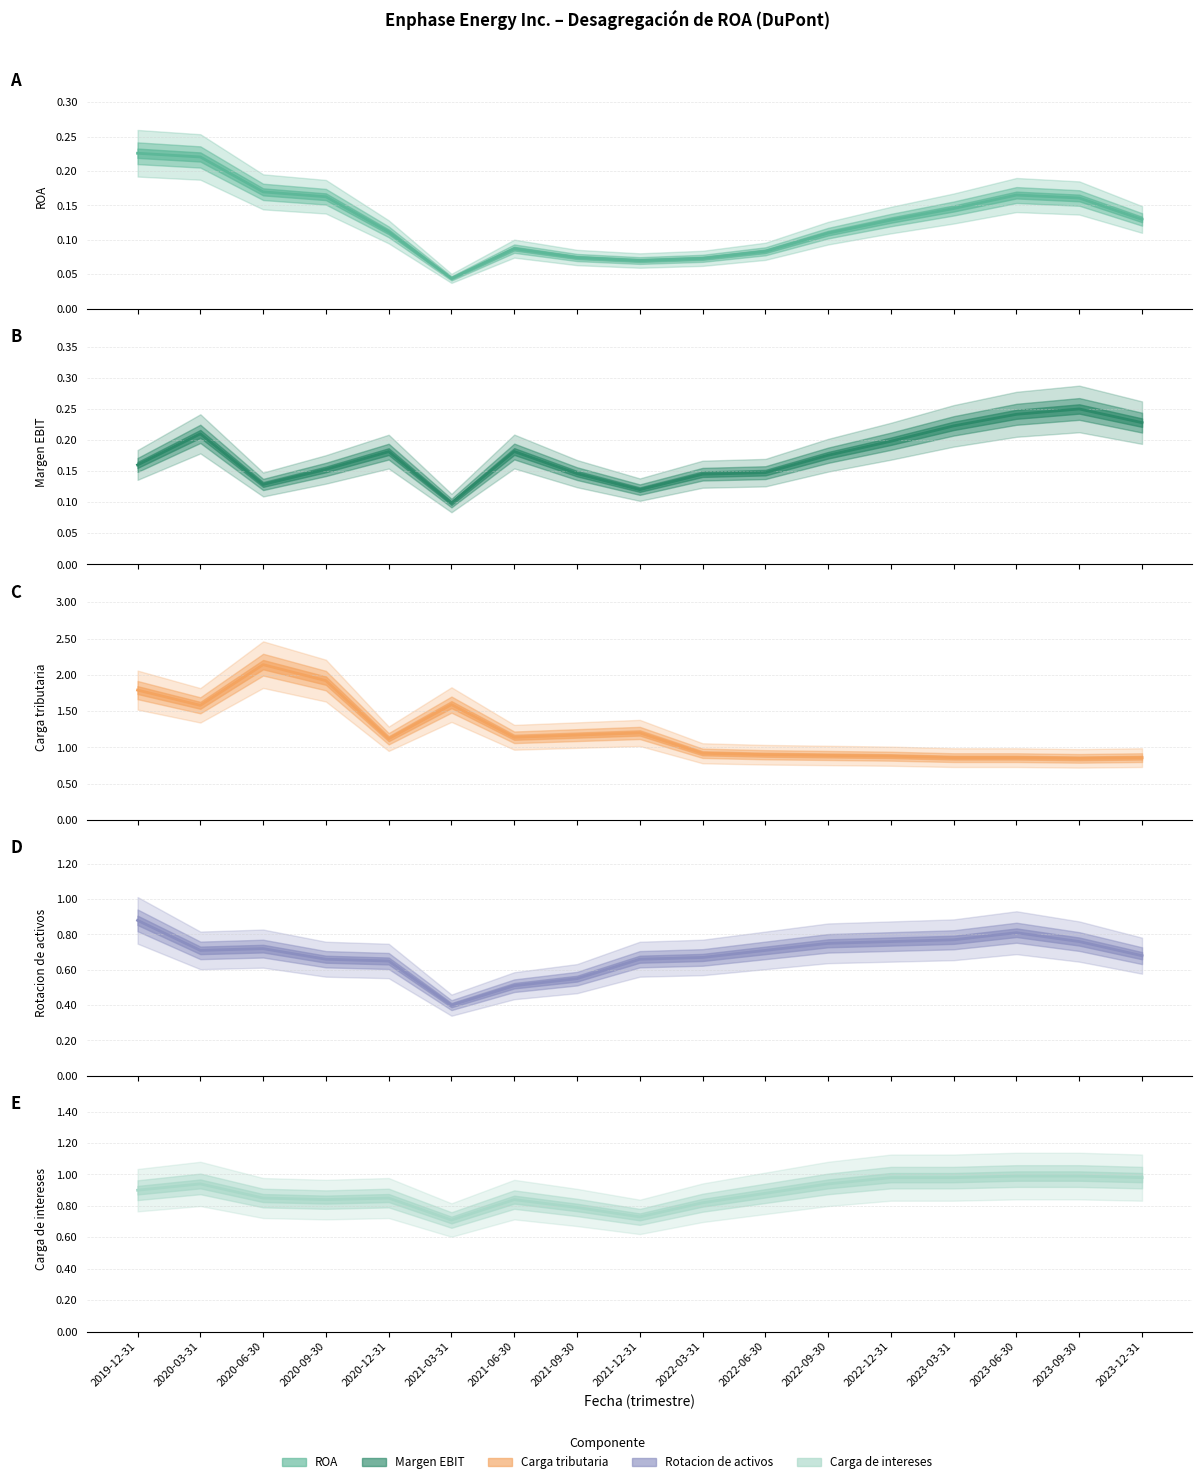

How many interior local peaks does the Carga de intereses series have?

3